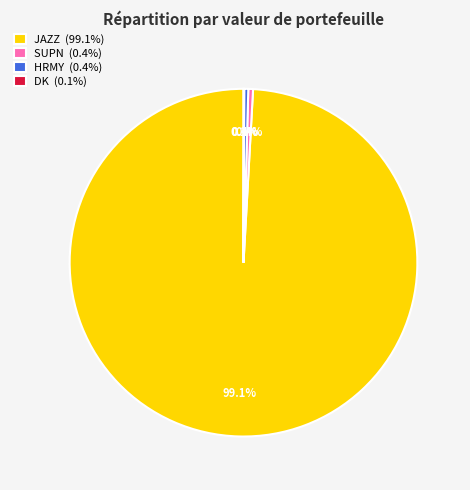

Is the sum of HRMY (0.4%) and JAZZ (99.1%) greater than half?

Yes